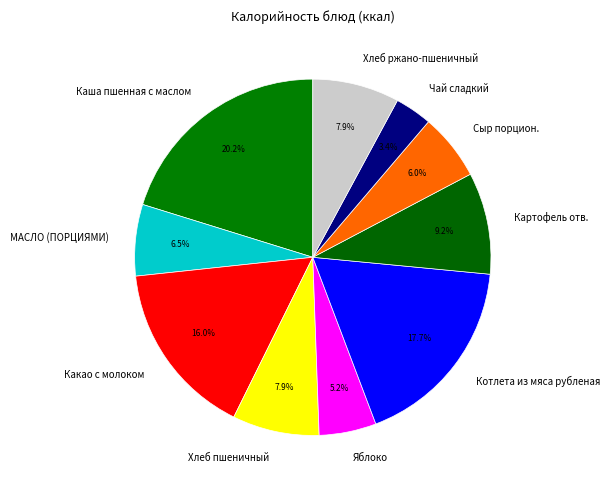

What is the total percentage of Хлеб ржано-пшеничный and Сыр порцион.?

13.9%